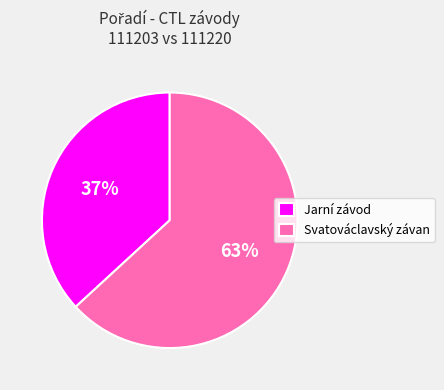

Is it true that Svatováclavský závan is 71% of the pie?

False